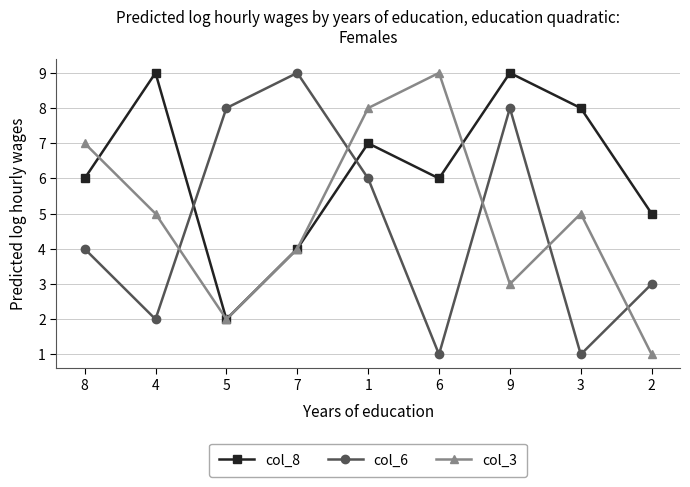

True or false: col_8 has more than 2 points higher than both neighbors.

True